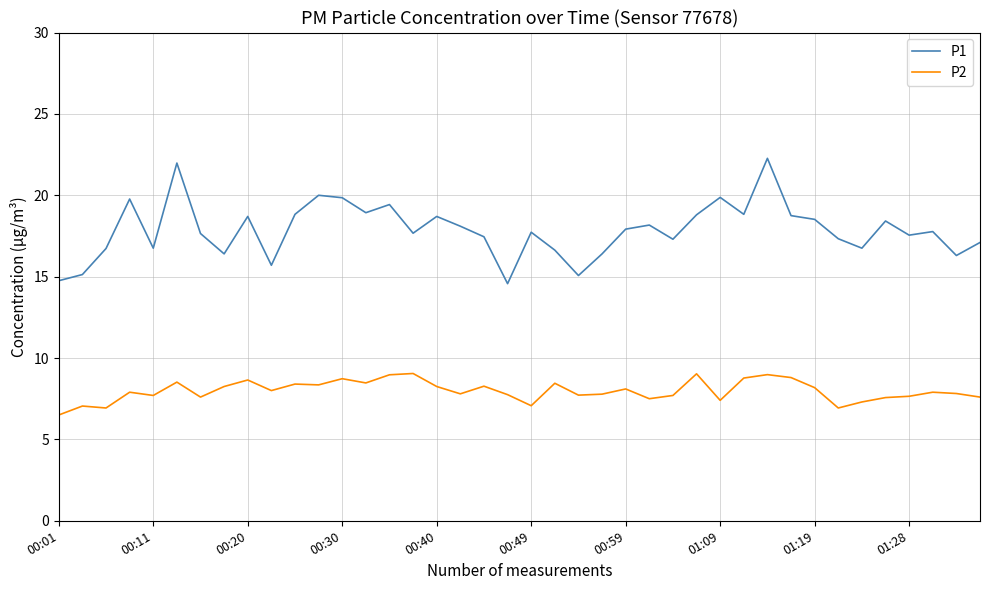

True or false: P1 and P2 intersect in this chart.

False